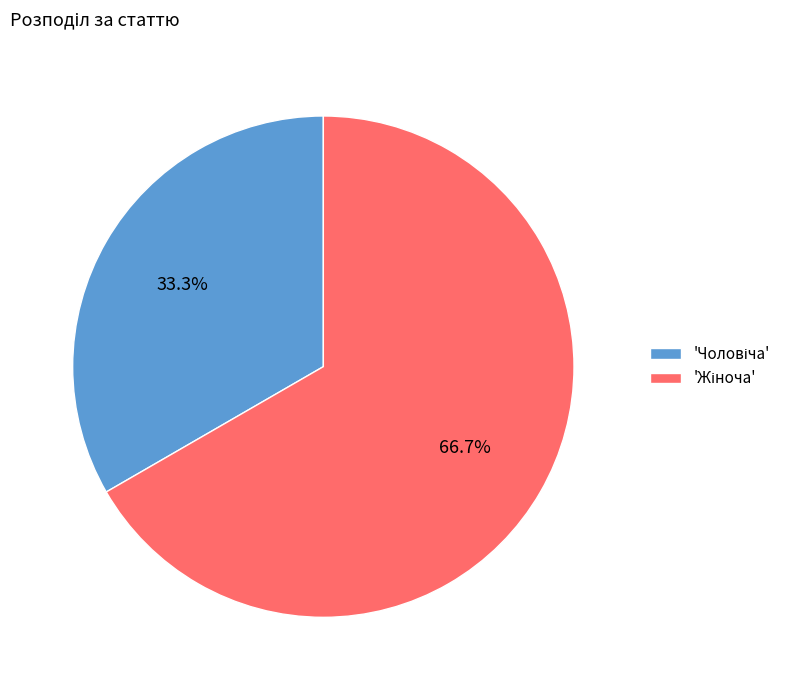

Does any single category account for the majority?

Yes